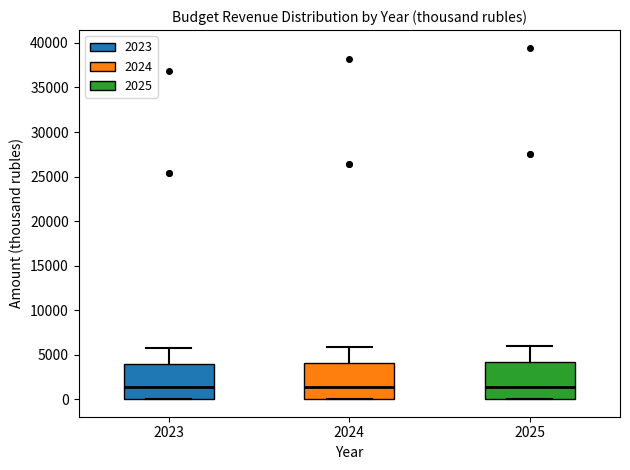

Reading left to right, read every box against the y-axis: the position of its median line, the range the box covers, and the ends of its whiskers. The values are not printed on the chart, so give them approximately, as read against the axis.

2023: median 1500, box 0 to 4000, whiskers 0 to 5500
2024: median 1500, box 0 to 4000, whiskers 0 to 6000
2025: median 1500, box 0 to 4000, whiskers 0 to 6000